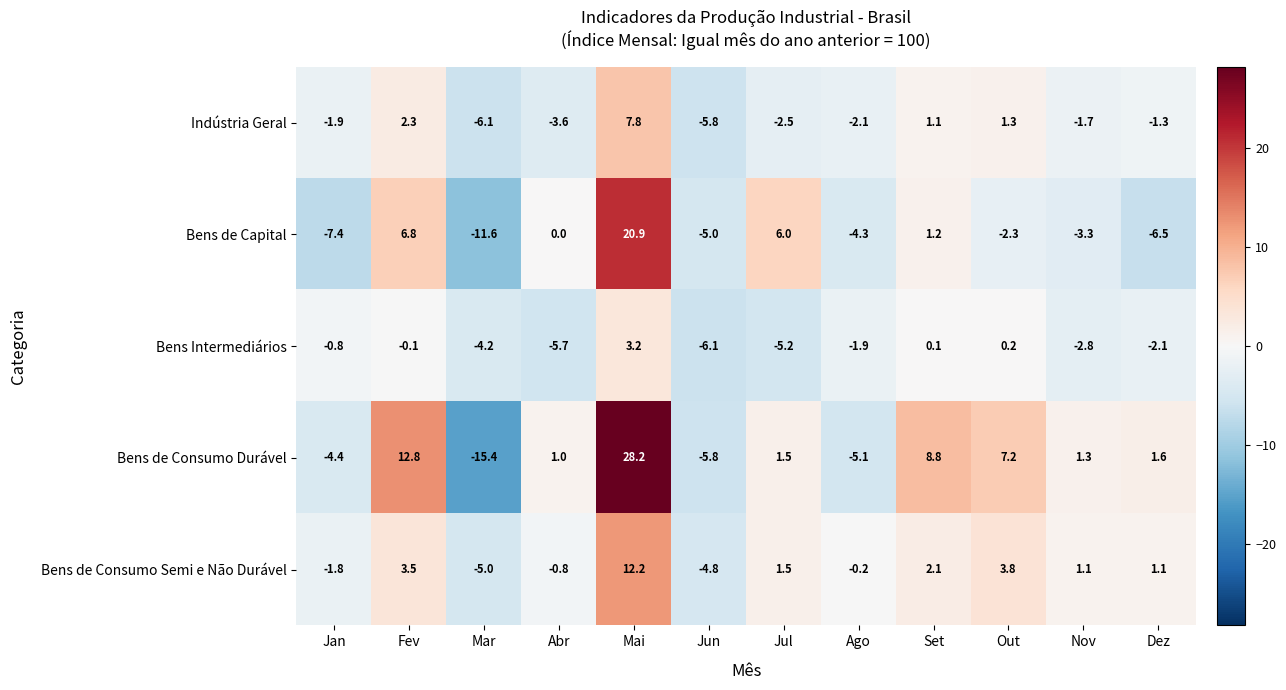

Which series has the largest range (max minus min)?

Bens de Consumo Durável